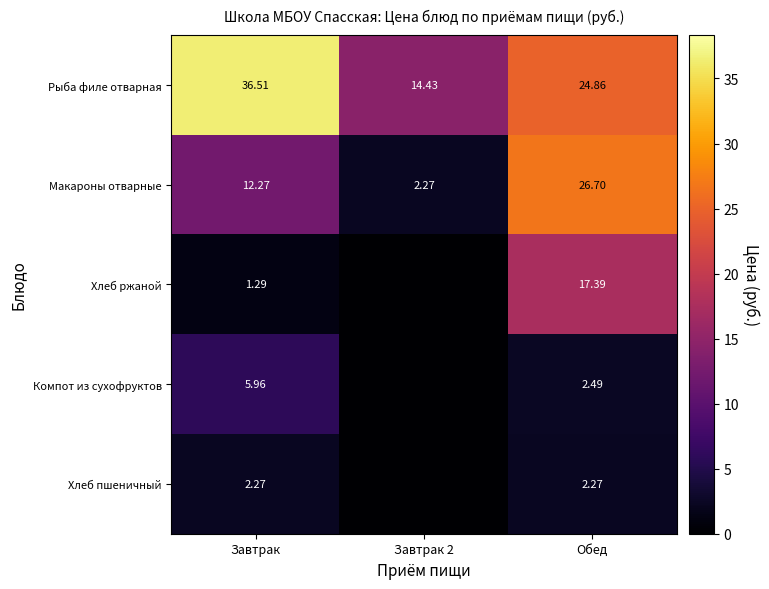

Between Завтрак and Обед, which series saw the biggest shift?

Хлеб ржаной